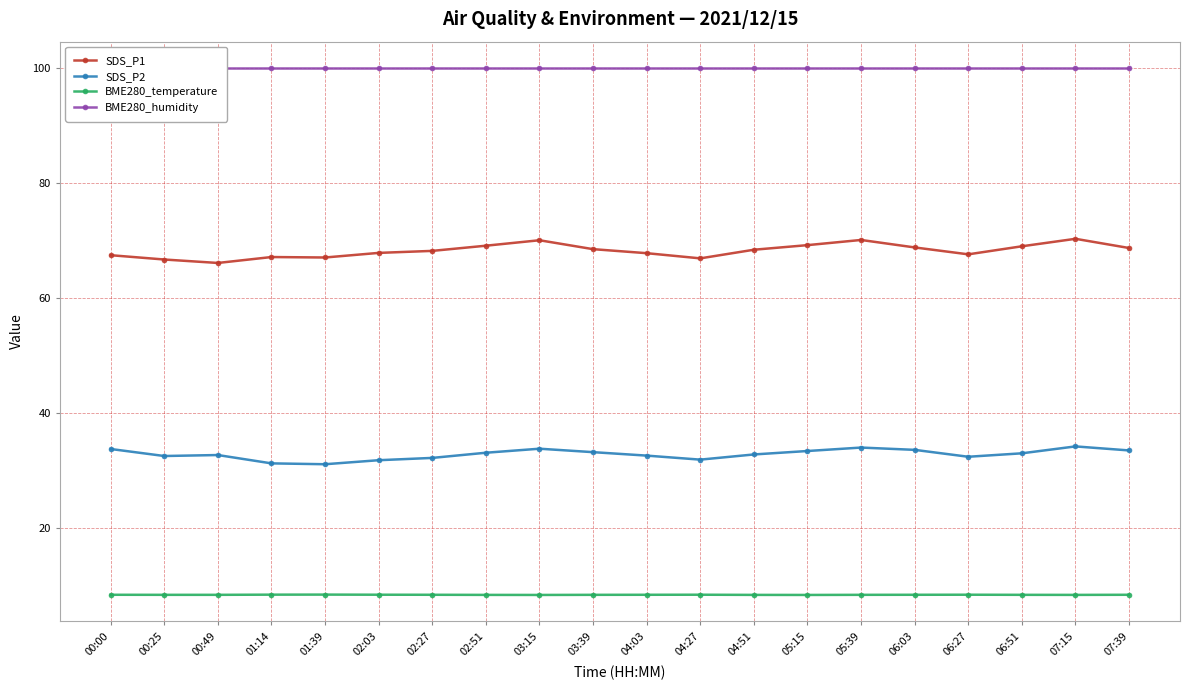

Does the chart display data point markers on the line(s)?

Yes